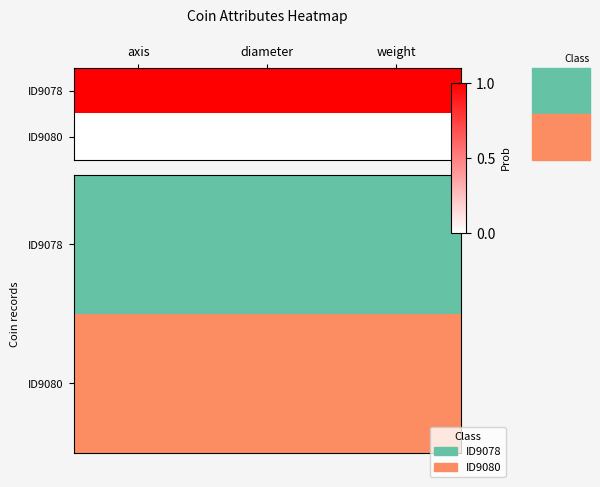

Which has a higher value, diameter or weight?

diameter